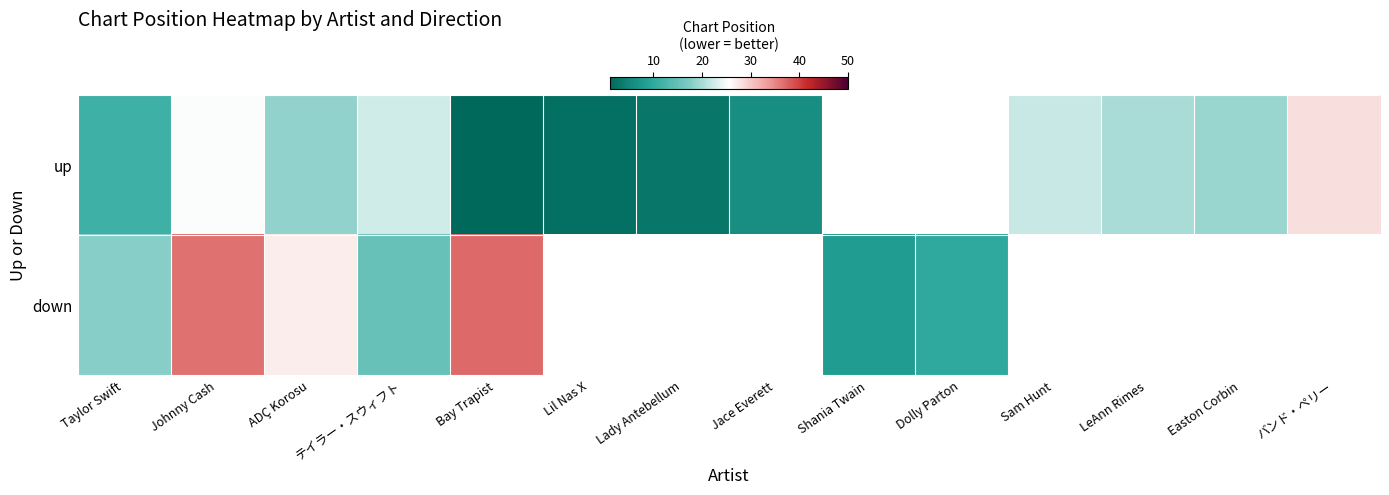

Is it true that up equals 40.4 at テイラー・スウィフト?

False